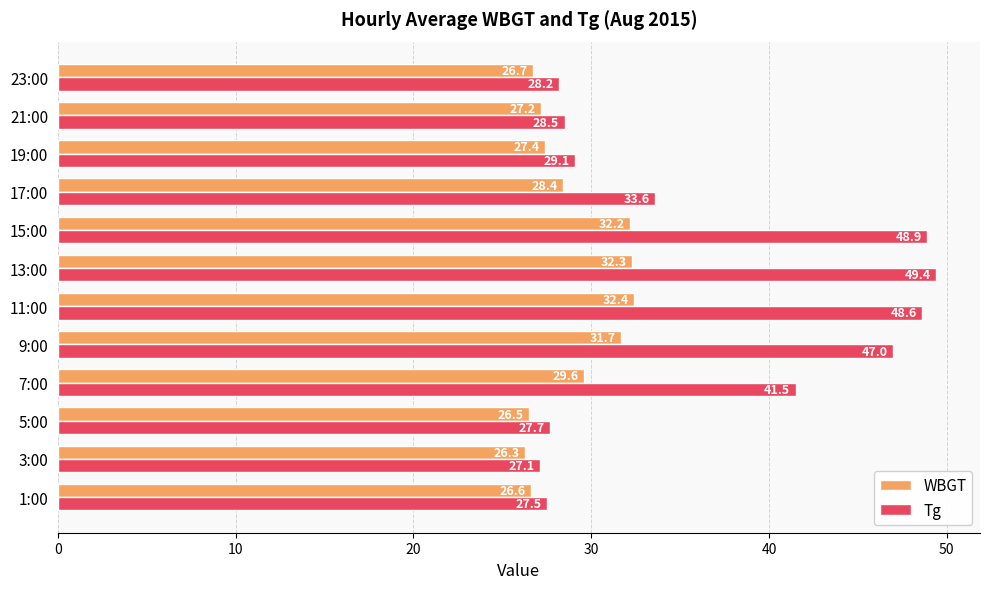

Count the number of data series in this chart.

2